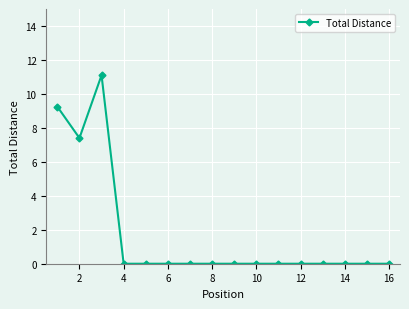

Does the chart have visible grid lines?

Yes